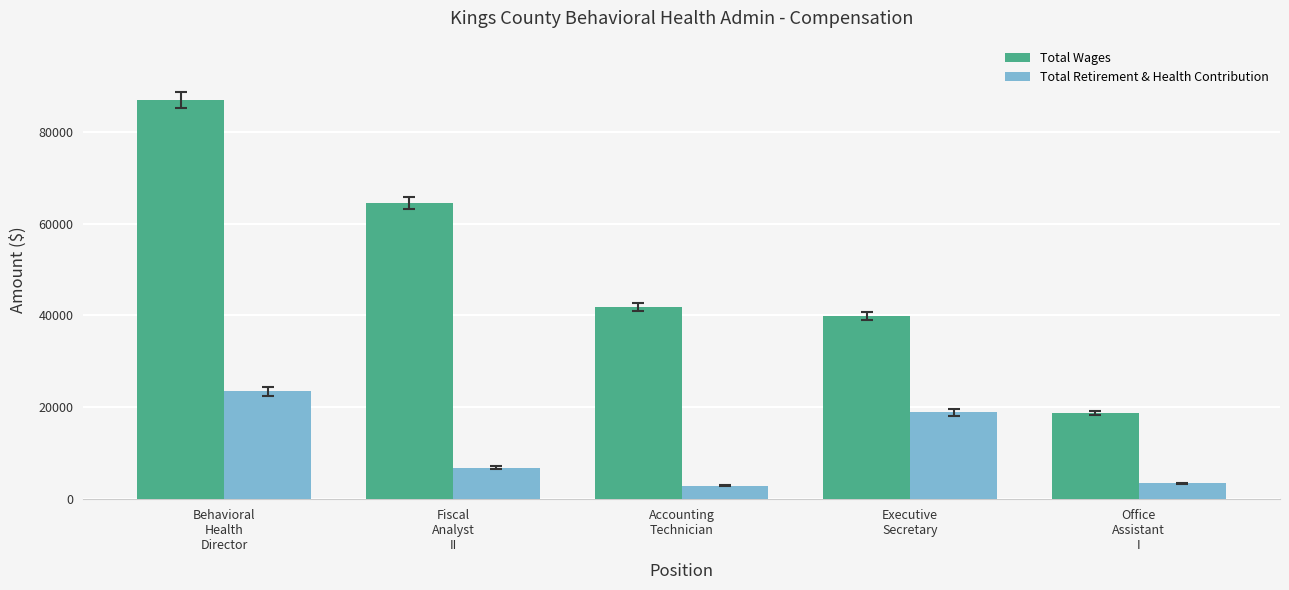

Read the Total Wages value at Behavioral
Health
Director.

86812